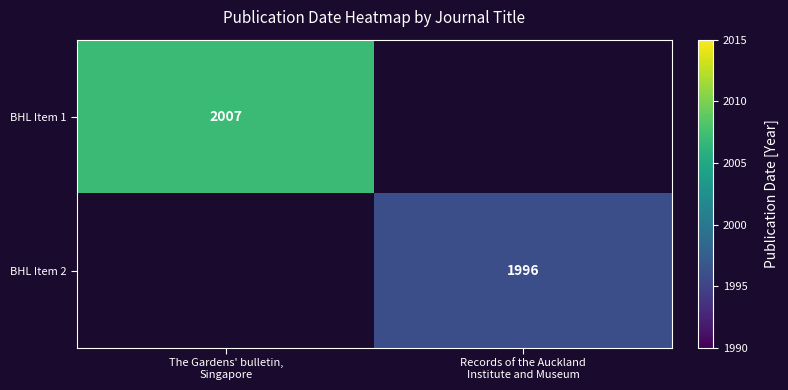

Where is BHL Item 1 nearest to the value 1003?

Records of the Auckland Institute and Museum